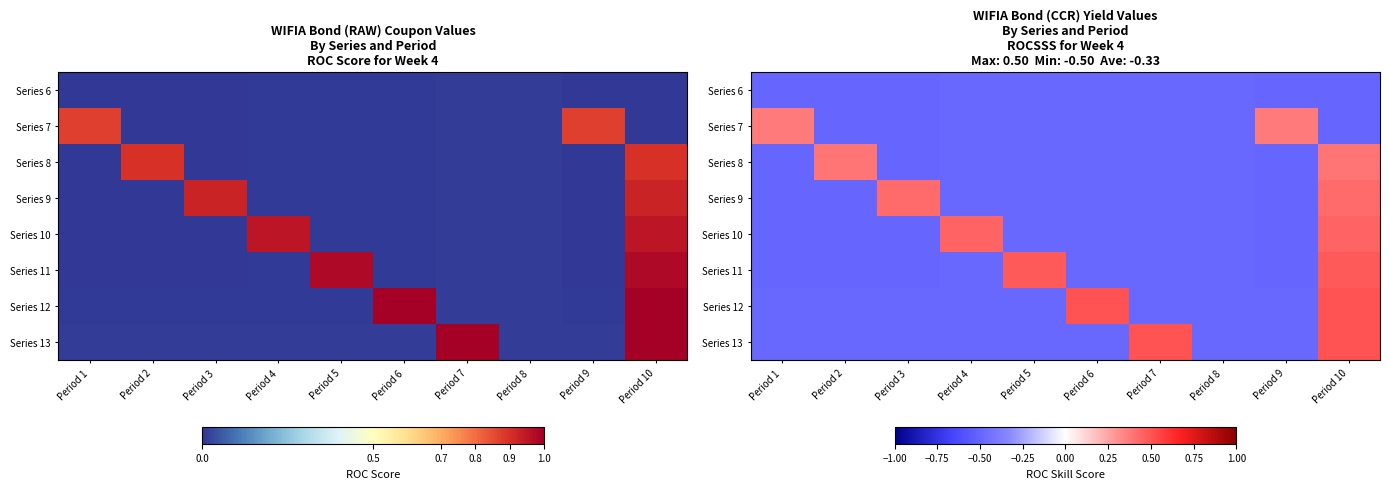

How many values in the Series 8 series are below 0?

8